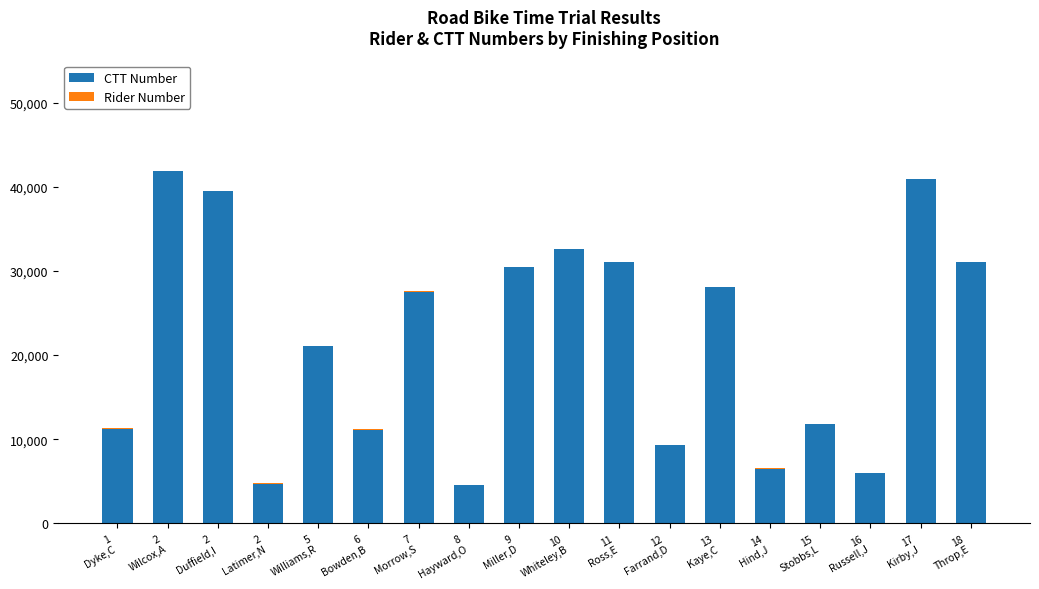

What is the highest value of the CTT Number series?

41820